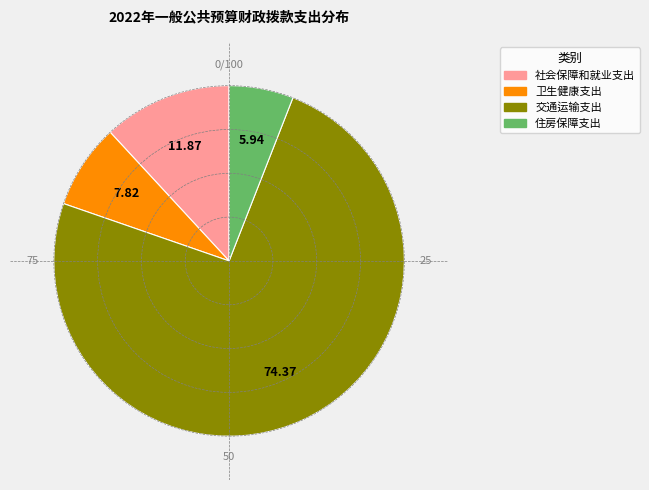

Is 交通运输支出 the majority of the pie?

Yes